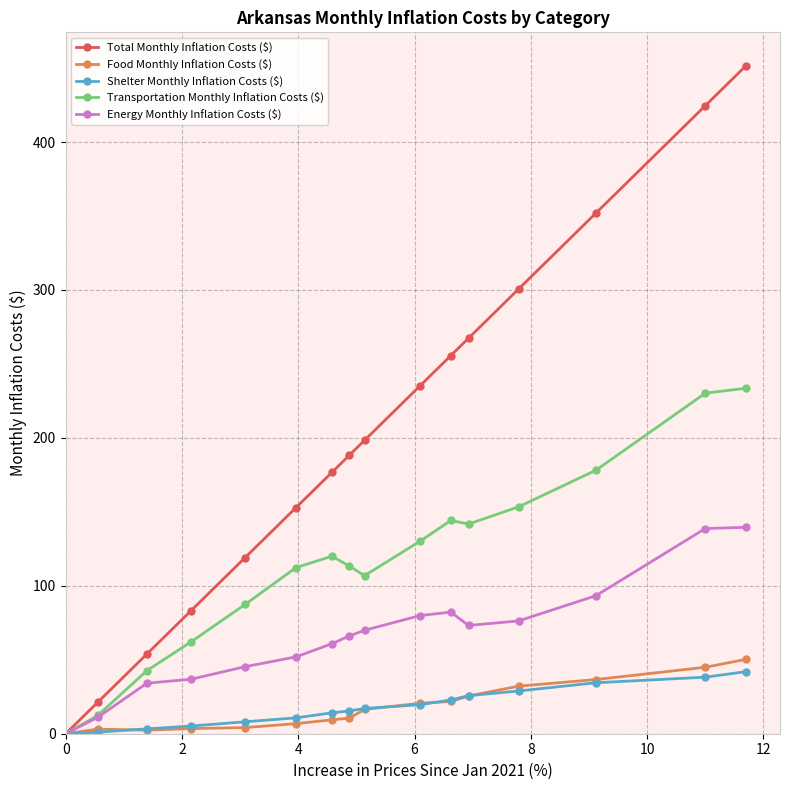

What is the maximum value for Energy Monthly Inflation Costs ($)?

139.5